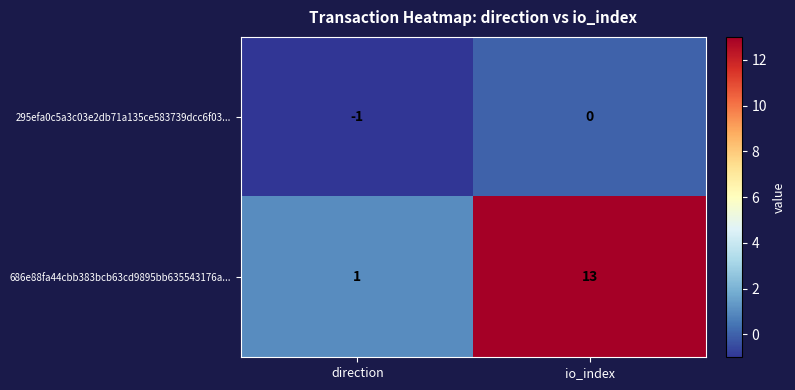

What is the average value of the 686e88fa44cbb383bcb63cd9895bb635543176a... series?

7